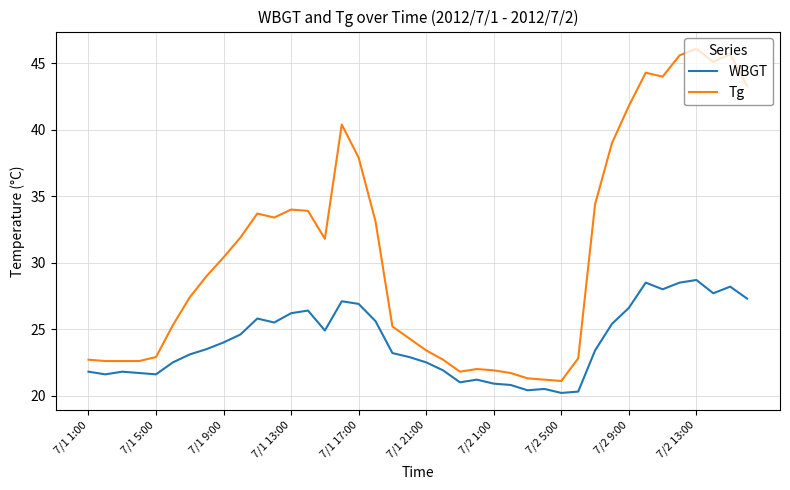

What is the smallest value displayed?

20.2